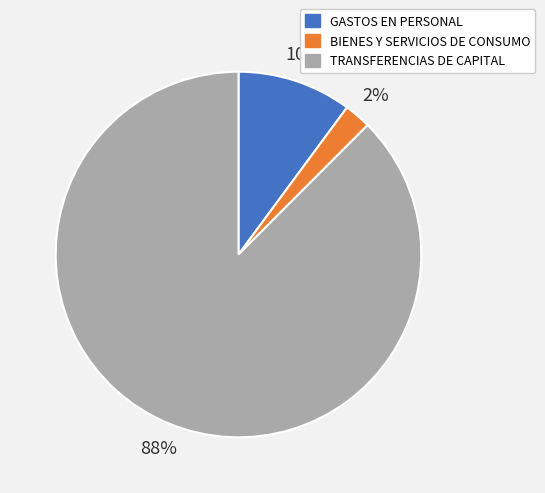

To the nearest percent, what portion does GASTOS EN PERSONAL represent?

10%